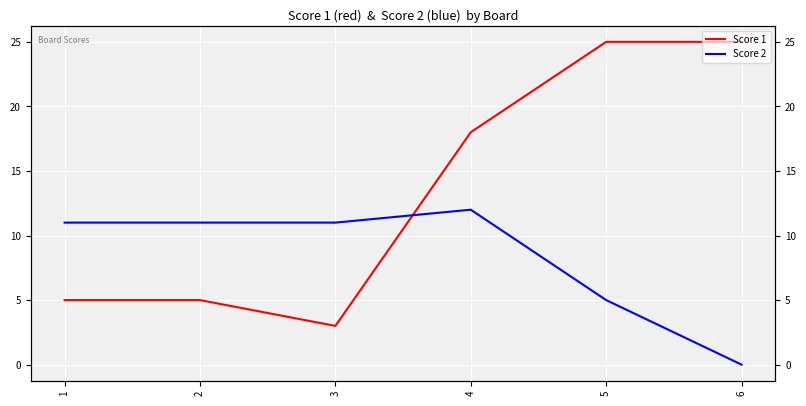

Which series has the largest total across all categories?

Score 1